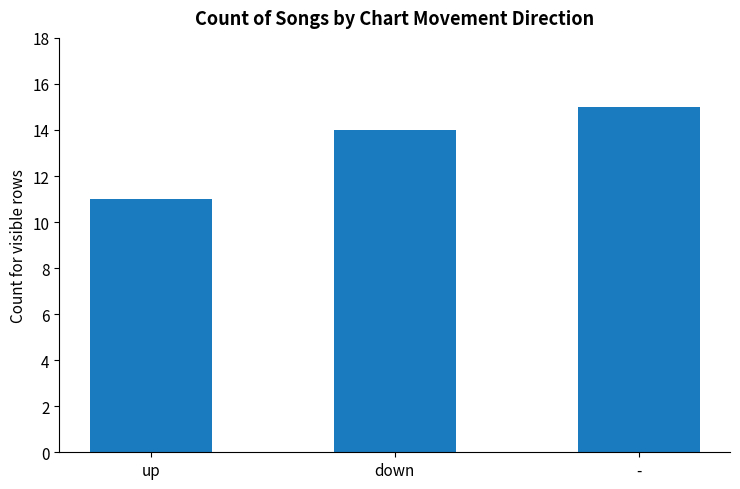

What is the change in value from up to down?

+3